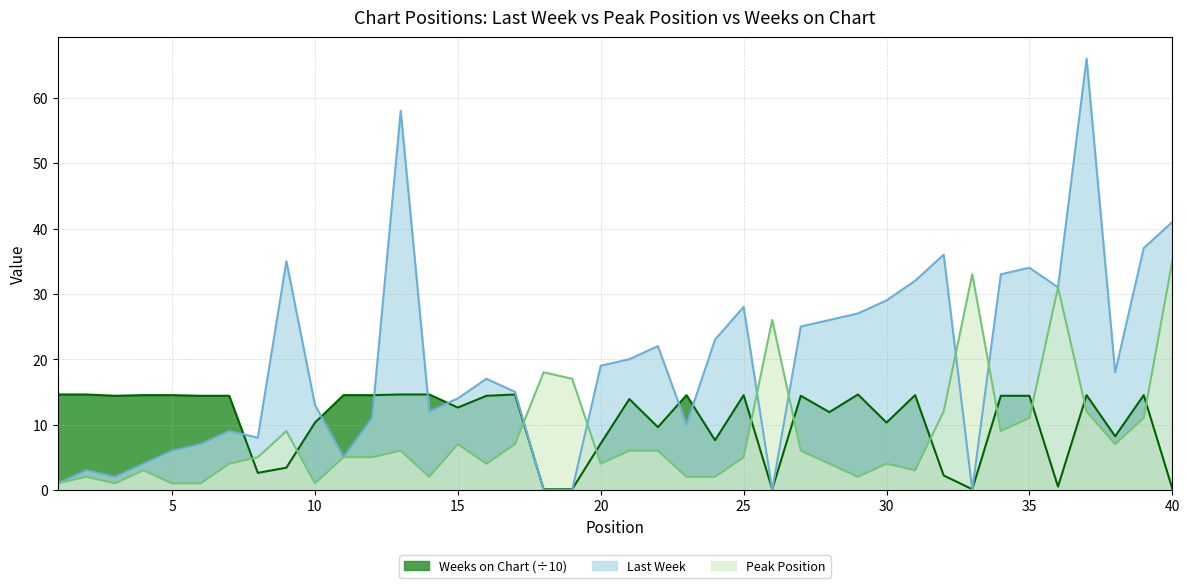

Which series has the widest spread of values?

Last Week